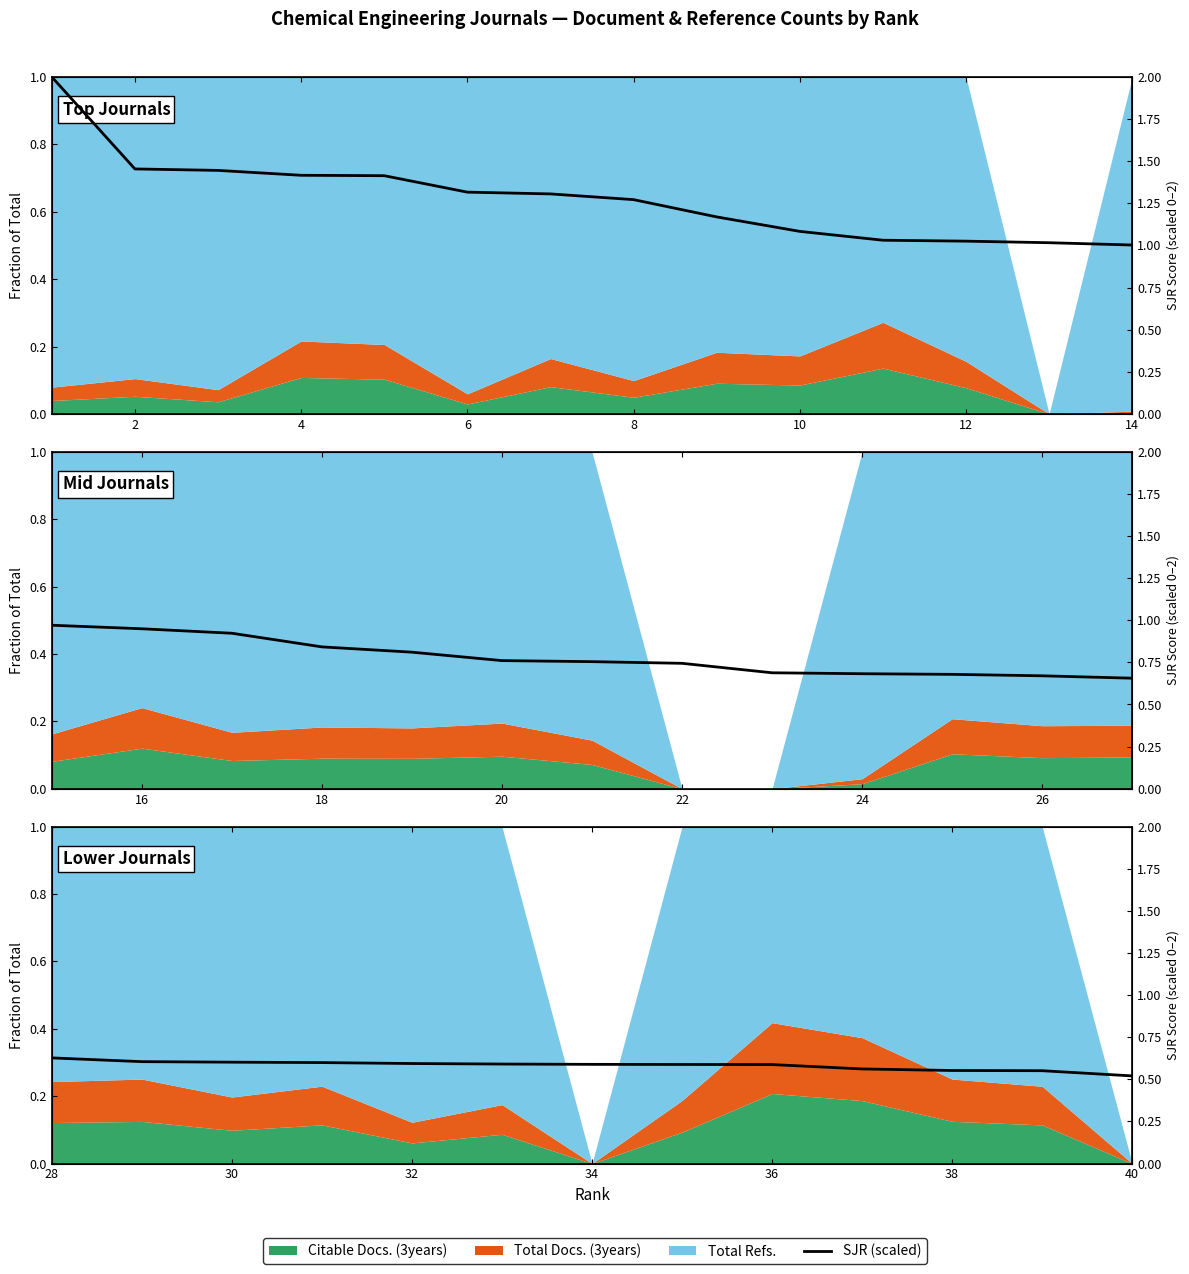

Which has a higher value, 38 or 40?

38